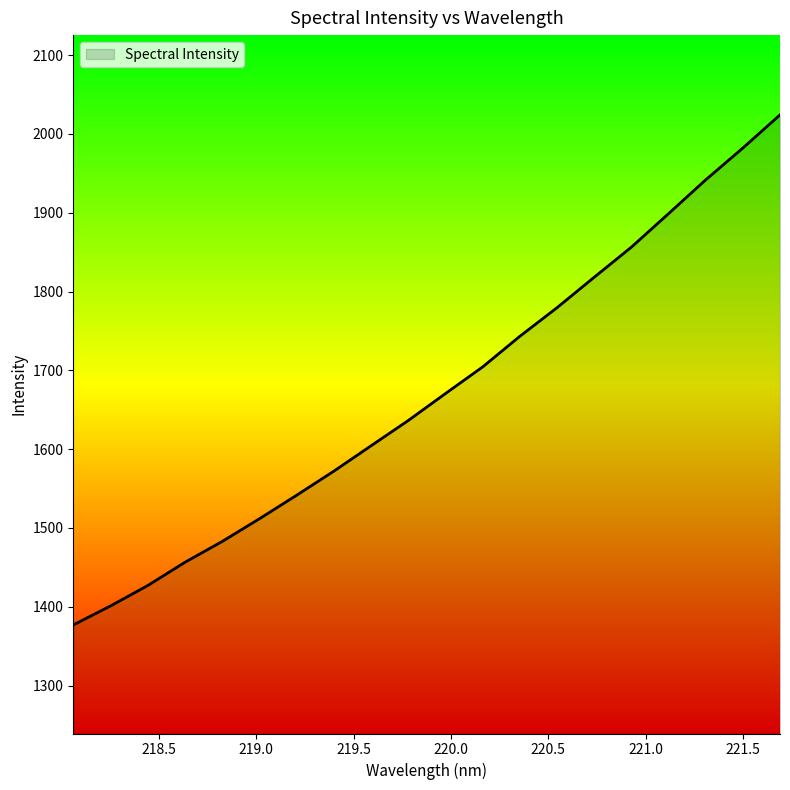

What is the greatest value displayed?

2024.1